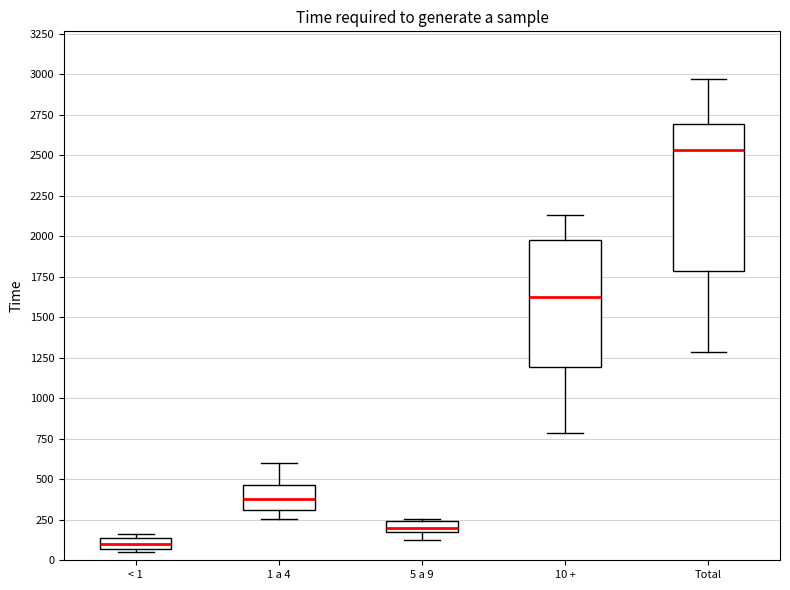

Which box has the lowest median line?

< 1